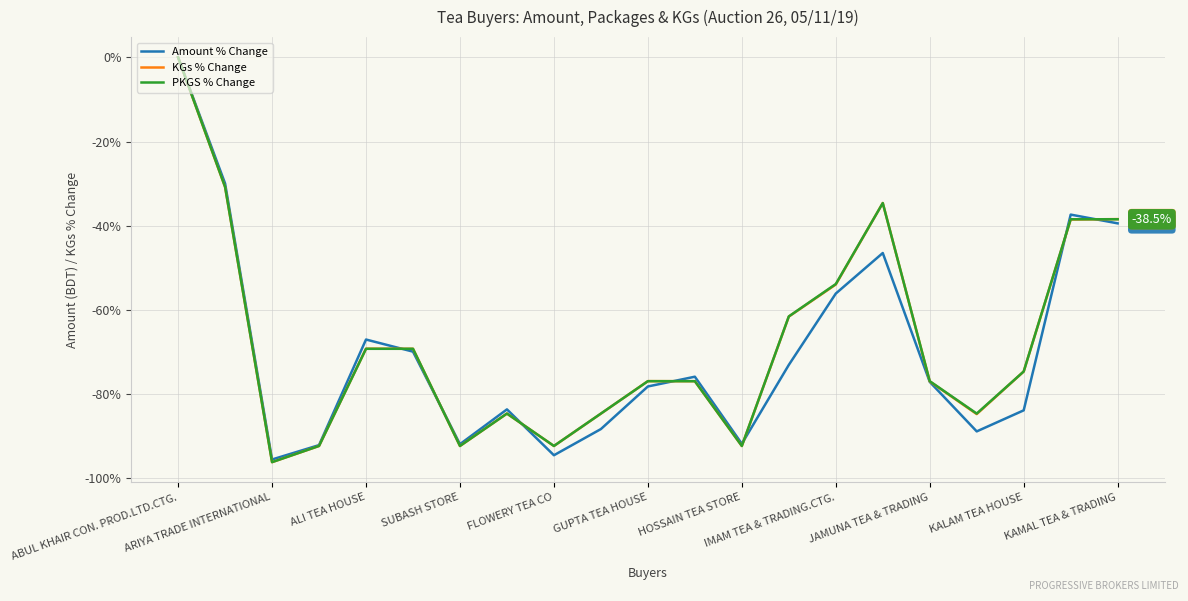

How many negative values does the KGs % Change series have?

20